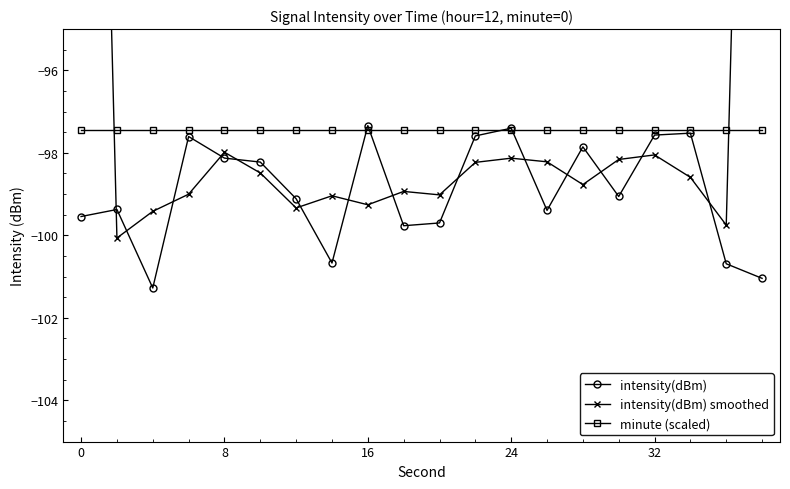

What is the average value of the intensity(dBm) smoothed series?

-95.6